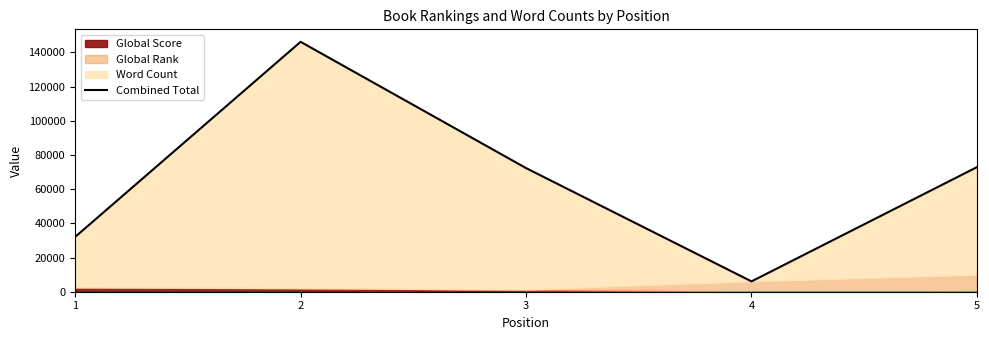

At which label does the data first exceed 72295?

2